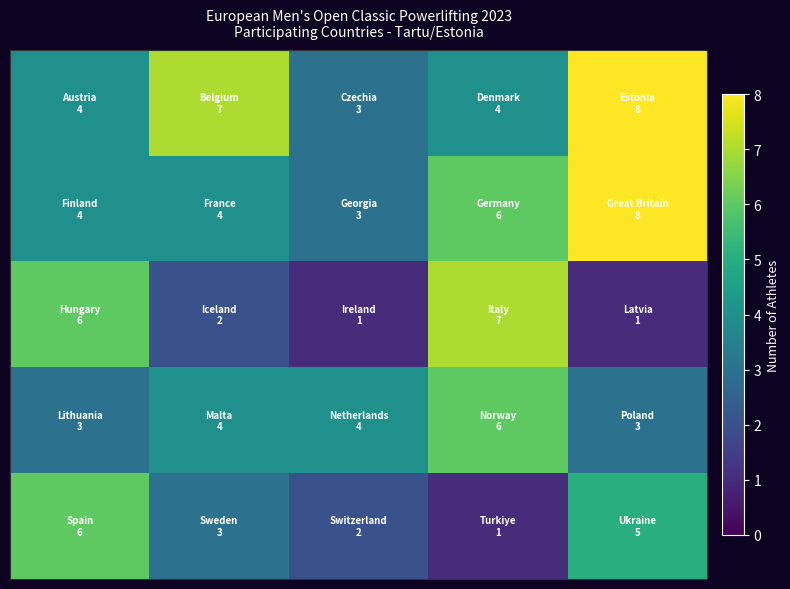

How many data points does each series have?

5